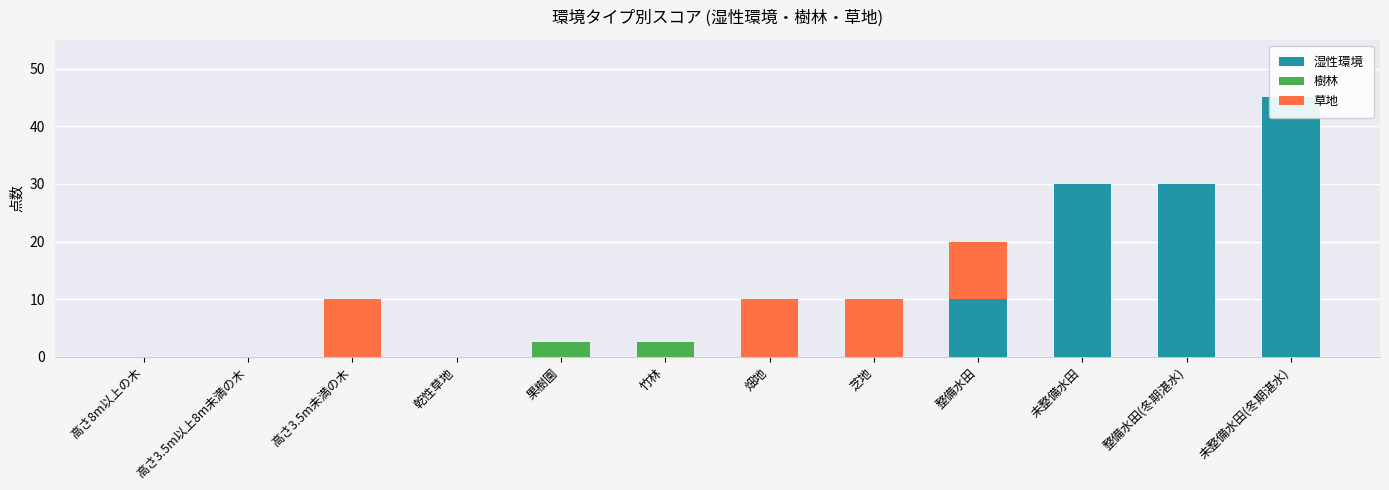

Reading left to right, transcribe all the data shown in this chart.

湿性環境: 0.0	0.0	0.0	0.0	0.0	0.0	0.0	0.0	10.0	30.0	30.0	45.0
樹林: 0.0	0.0	0.0	0.0	2.5	2.5	0.0	0.0	0.0	0.0	0.0	0.0
草地: 0.0	0.0	10.0	0.0	0.0	0.0	10.0	10.0	10.0	0.0	0.0	0.0